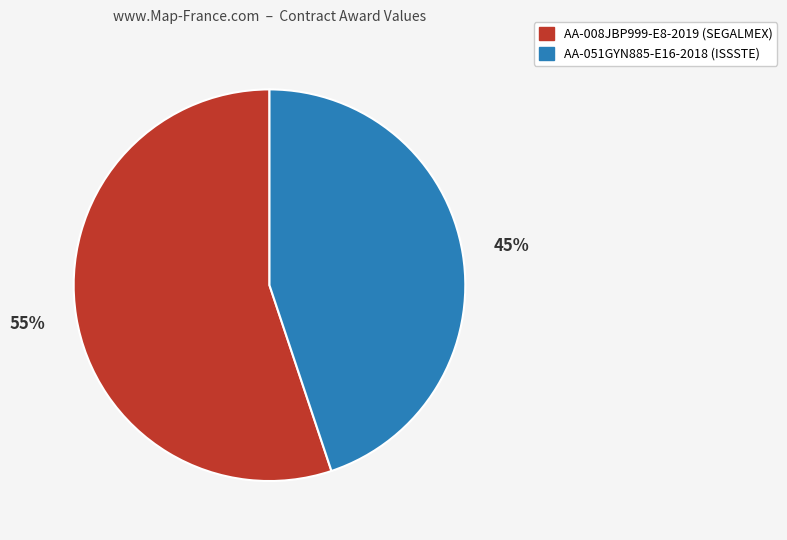

Which has a higher value, AA-051GYN885-E16-2018 (ISSSTE) or AA-008JBP999-E8-2019 (SEGALMEX)?

AA-008JBP999-E8-2019 (SEGALMEX)